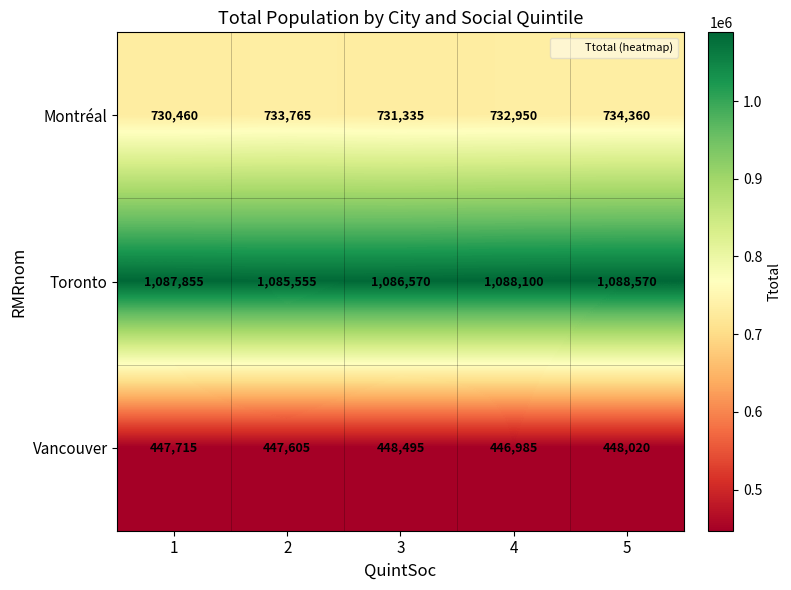

What is the difference between the second highest and second lowest values in the Toronto series?

1530